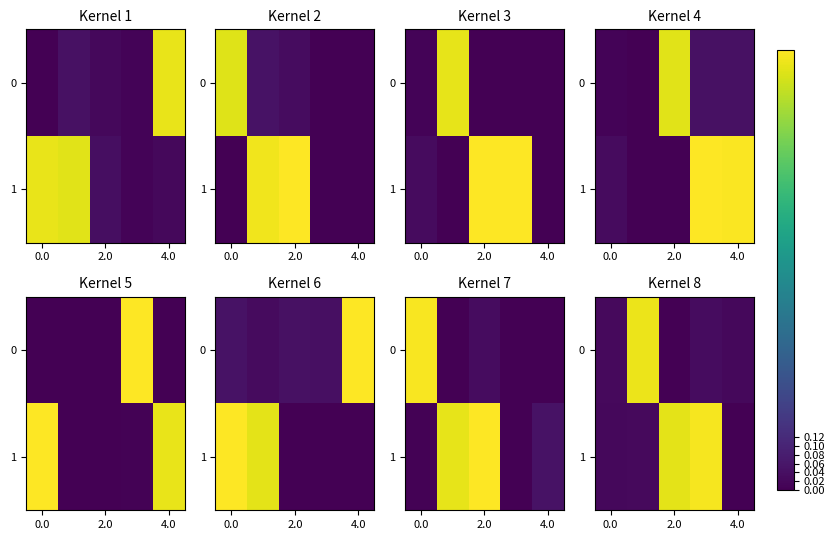

What is the difference between the maximum and second lowest values in the 1 series?

1.0